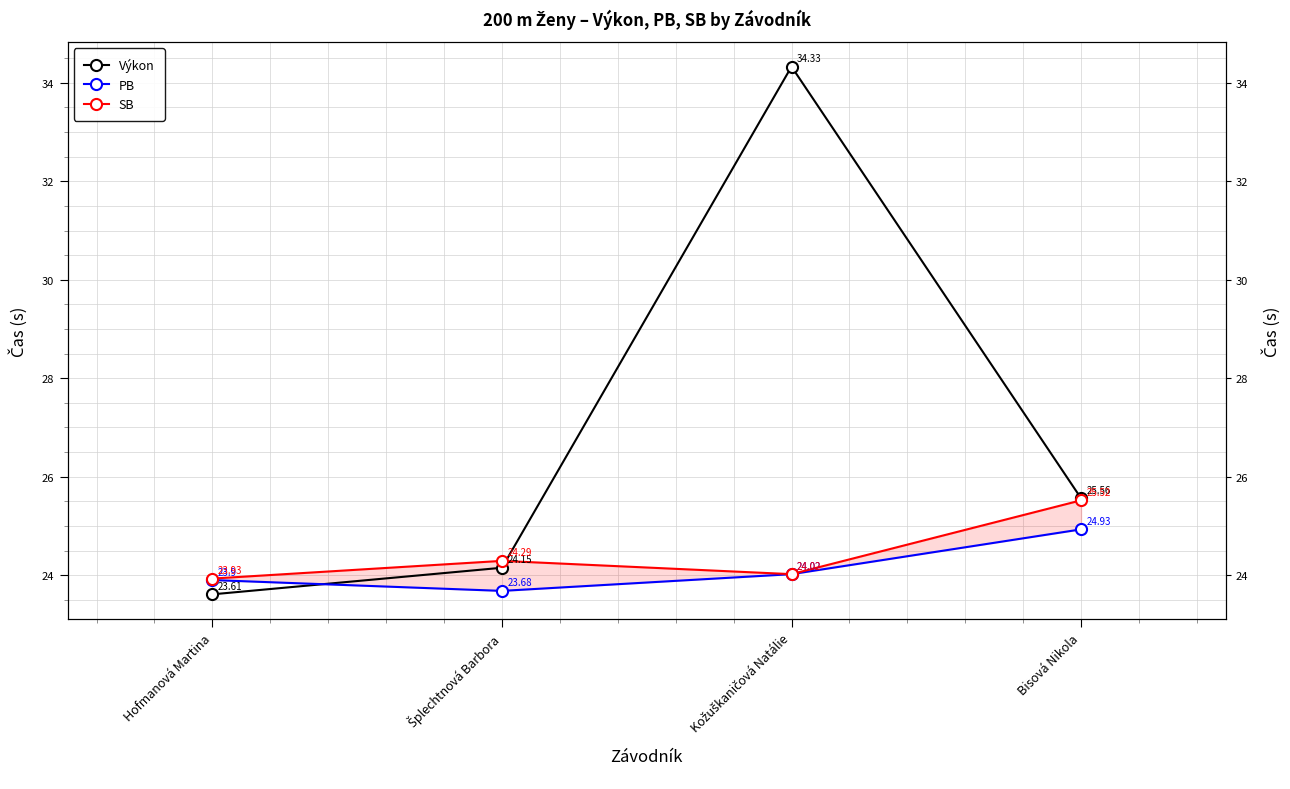

What is the minimum value shown in the chart?

23.6